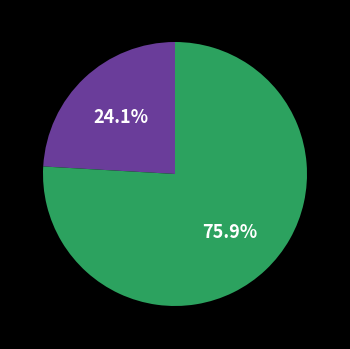

Is there a majority slice in this chart?

Yes